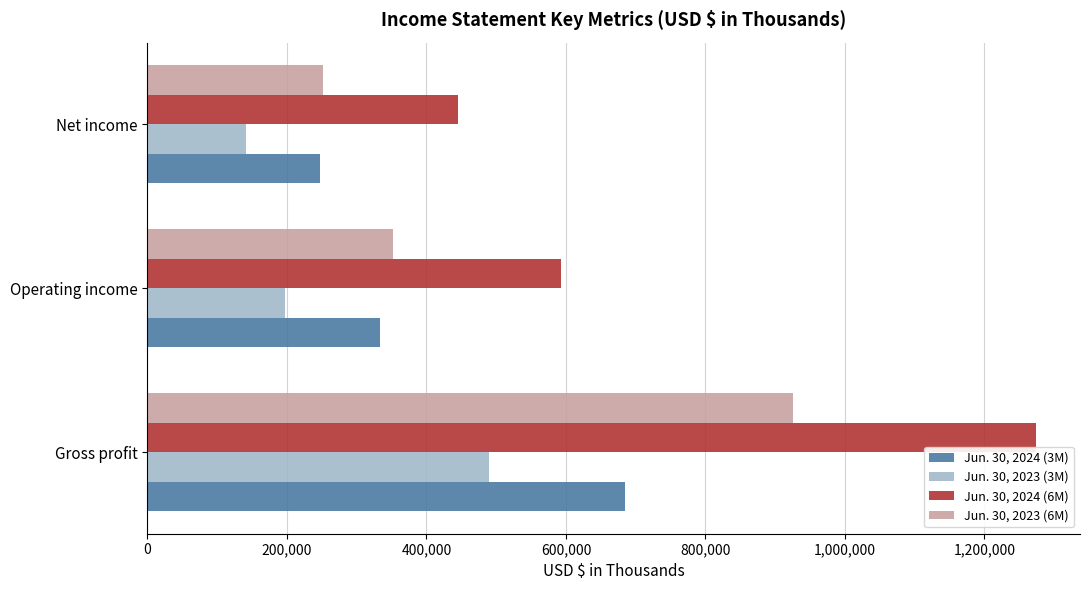

What is the difference between the Jun. 30, 2024 (3M) values at Gross profit and Net income?

436429